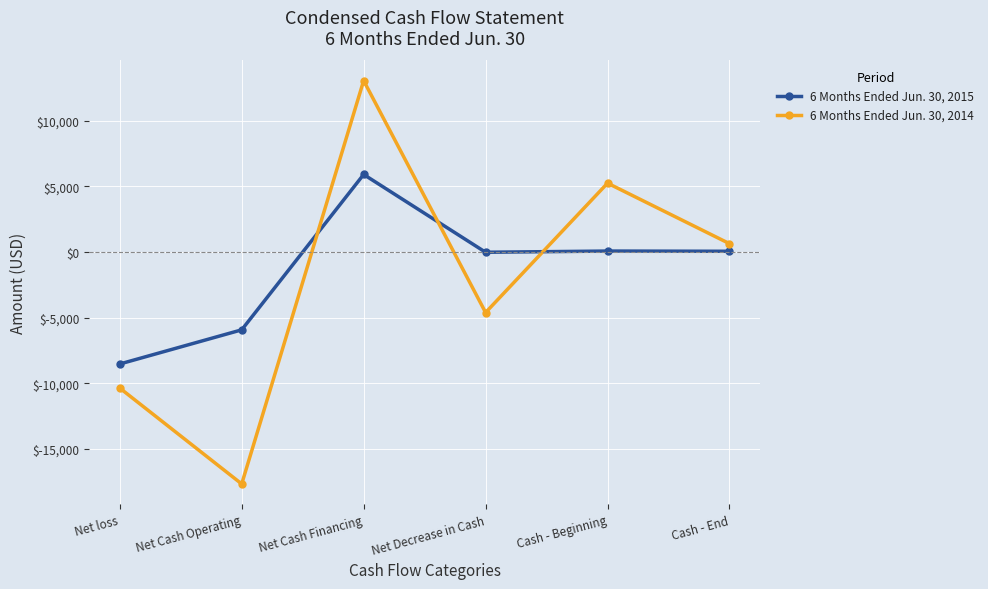

Which category has the lowest value in the 6 Months Ended Jun. 30, 2015 series?

Net loss